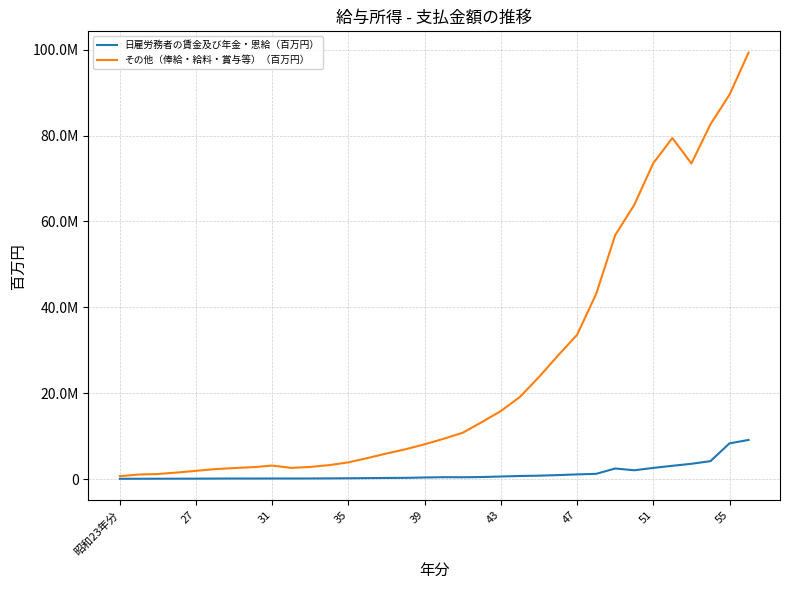

At how many categories does at least one series exceed 50674917?

8